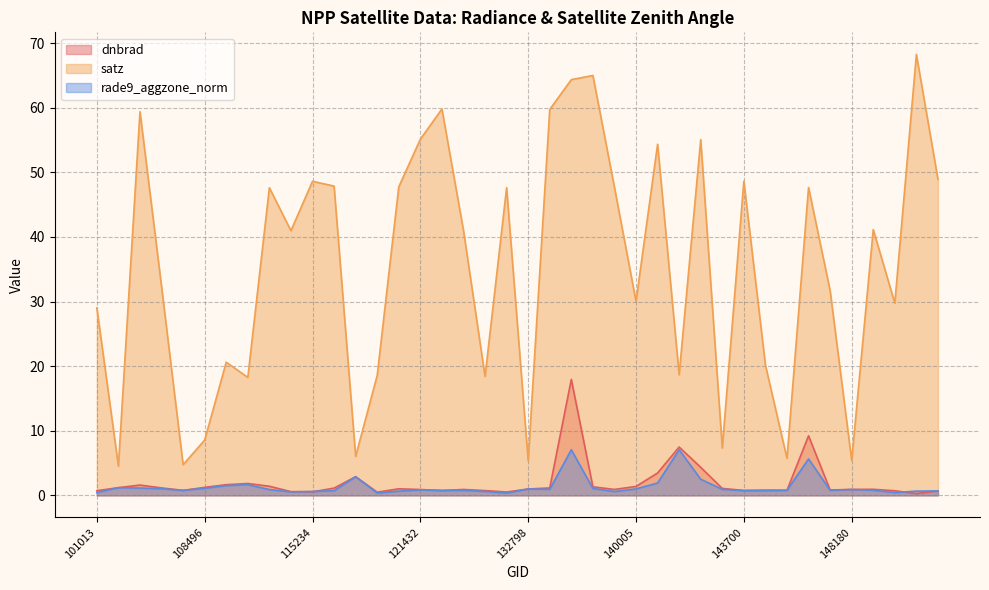

In dnbrad, how many points are lower than both neighbors (excluding endpoints)?

10